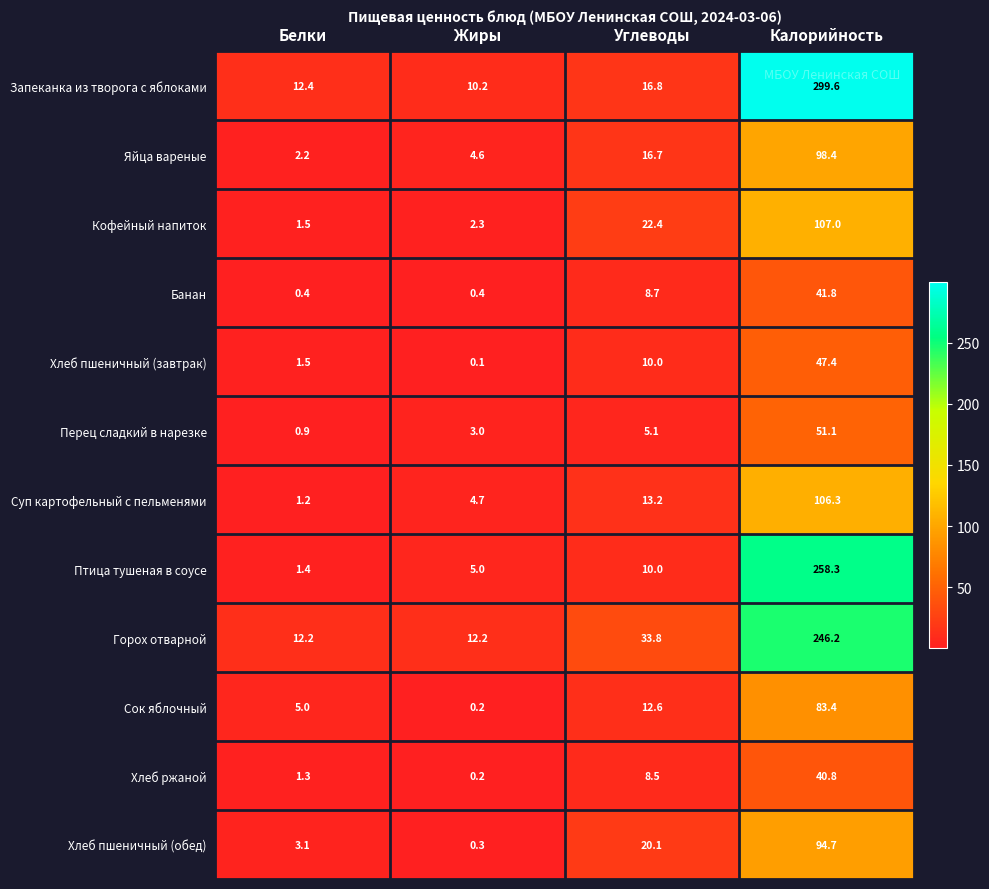

What is the maximum value for Горох отварной?

246.2